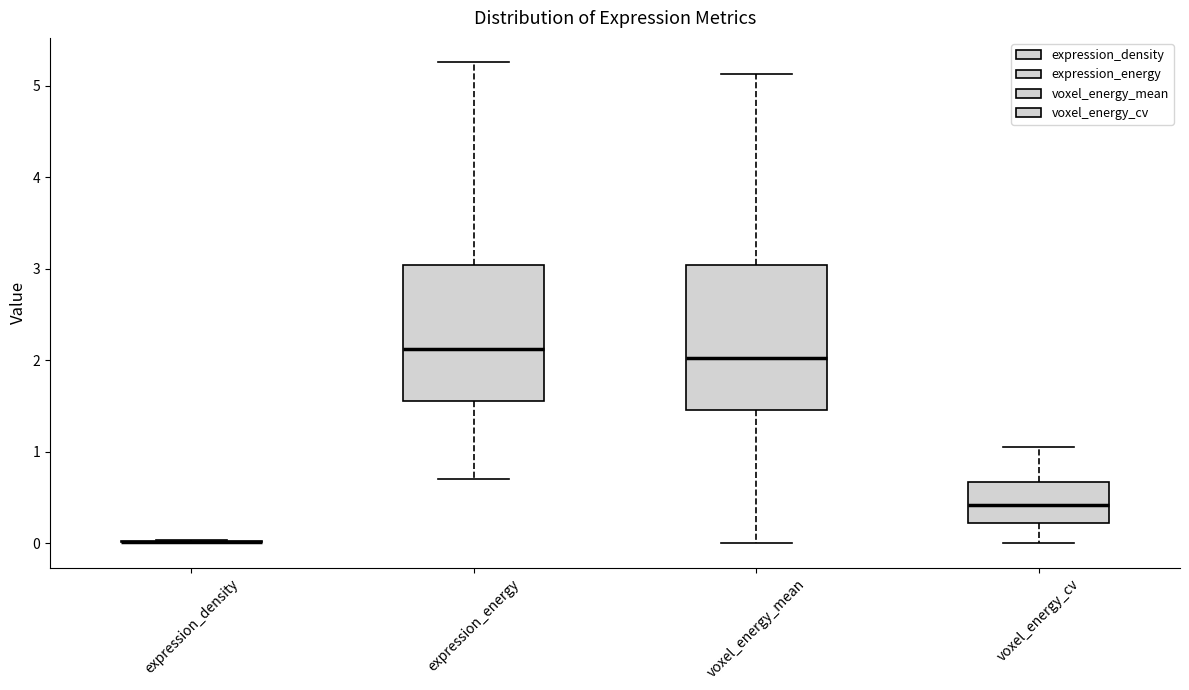

Which box is the tallest, from its lower edge to its upper edge?

voxel_energy_mean